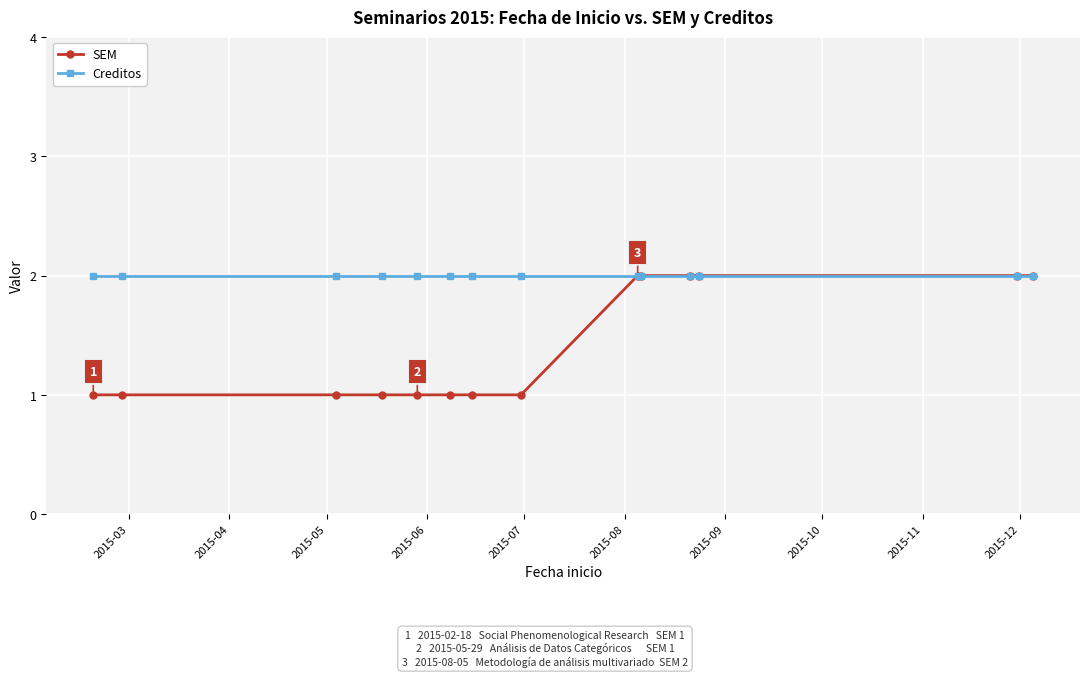

Rank the series by their average value, from lowest to highest.

SEM, Creditos